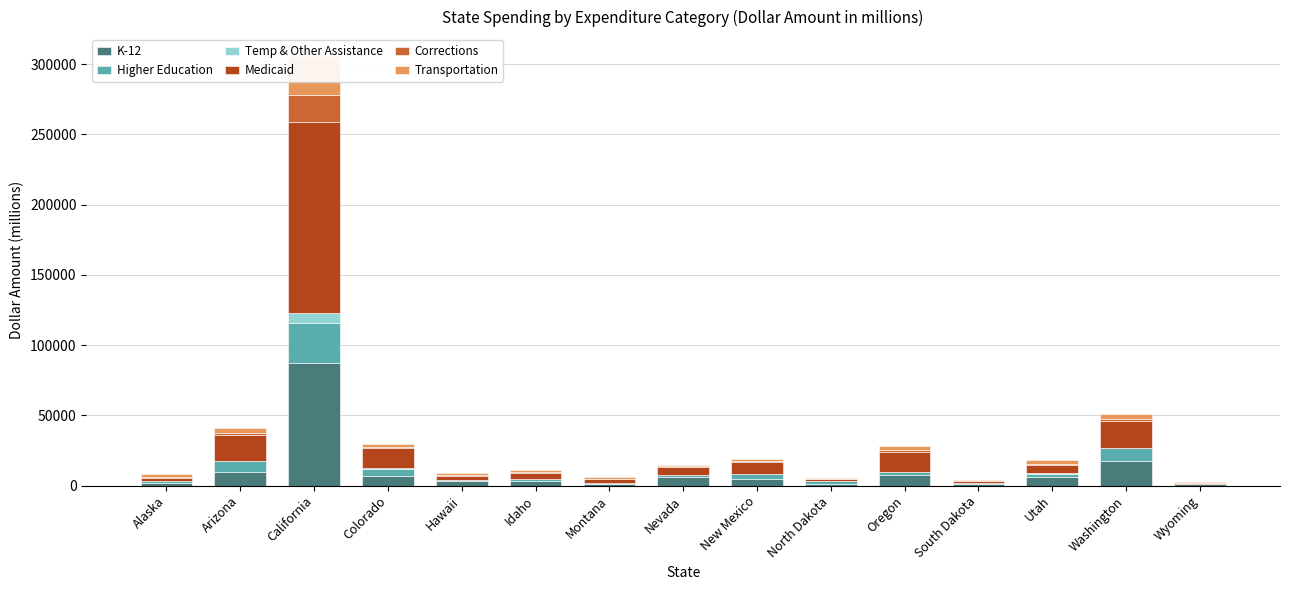

At which label is Transportation closest to 14074?

Washington